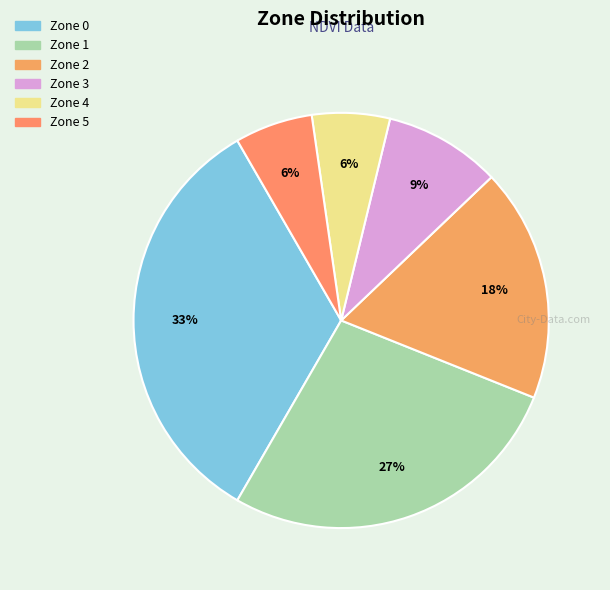

To the nearest percent, what is the combined percentage of Zone 5 and Zone 3?

15%